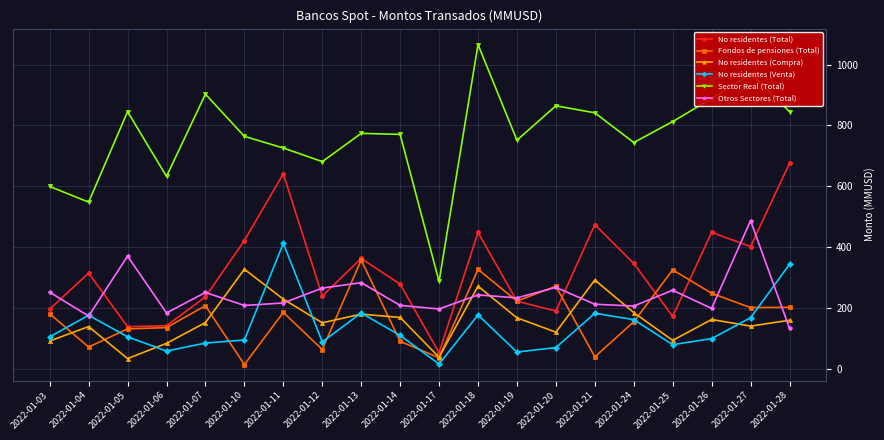

What is the value of the Fondos de pensiones (Total) point at the 18th from the left?

248.0